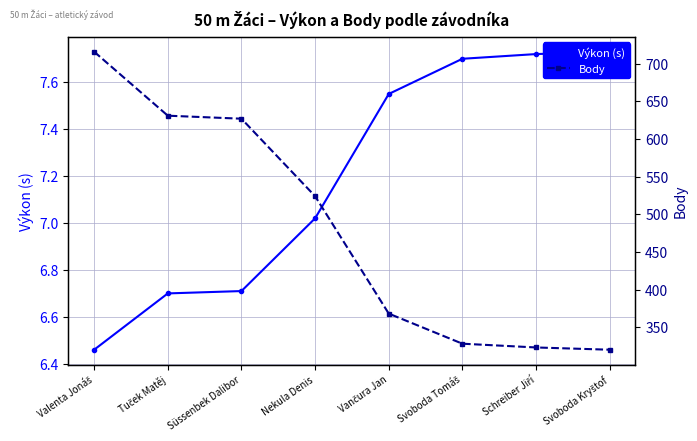

Is the value of Výkon (s) at Tuček Matěj greater than the value of Body at Tuček Matěj?

No